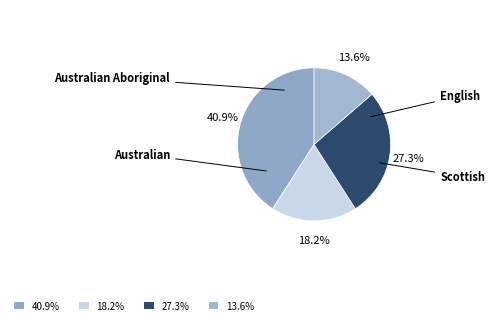

Which category has the biggest portion of the pie?

40.9%